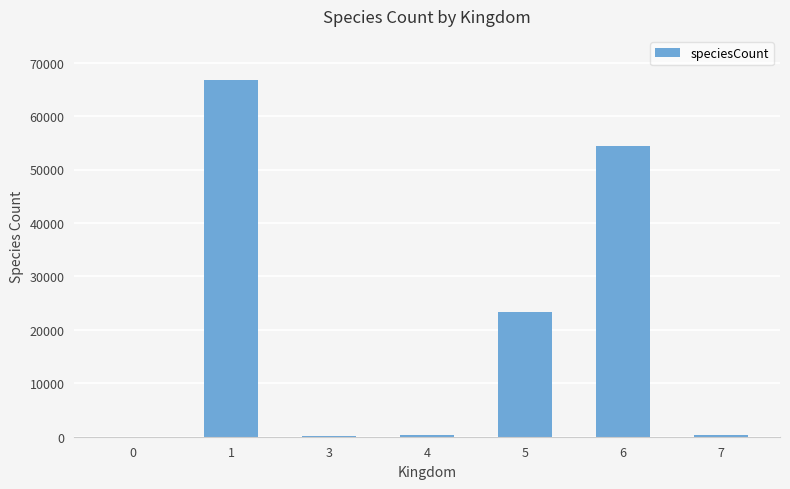

What is the change in value from 5 to 6?

+31108